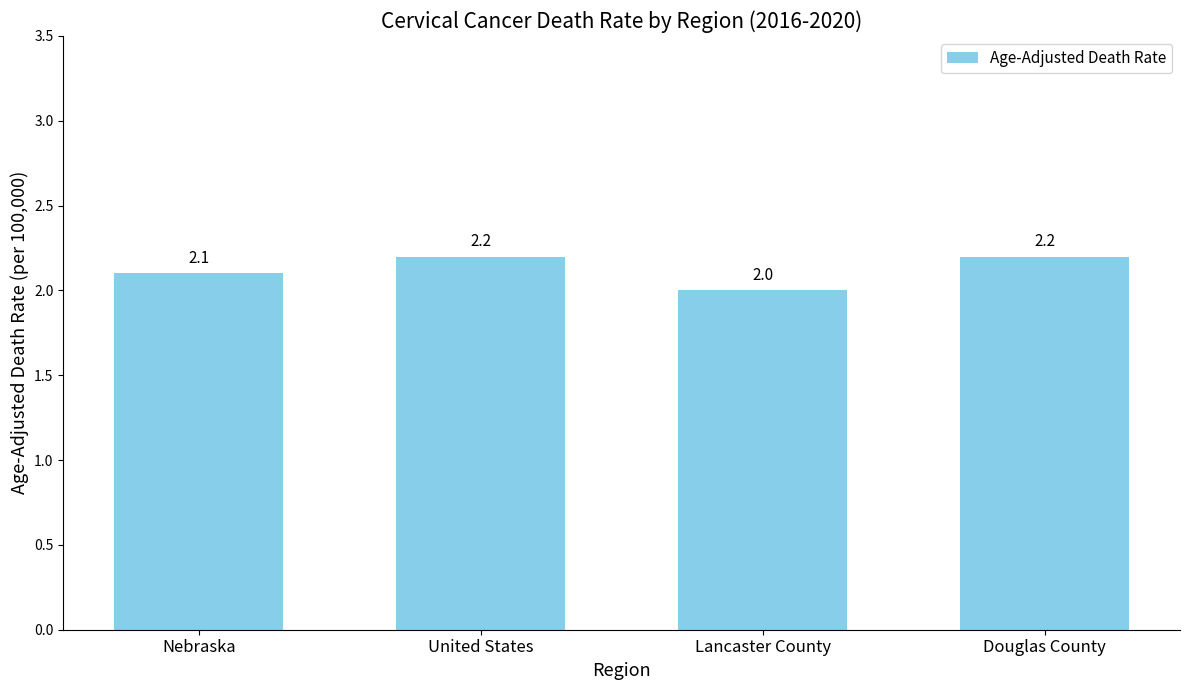

What is the average value?

2.1